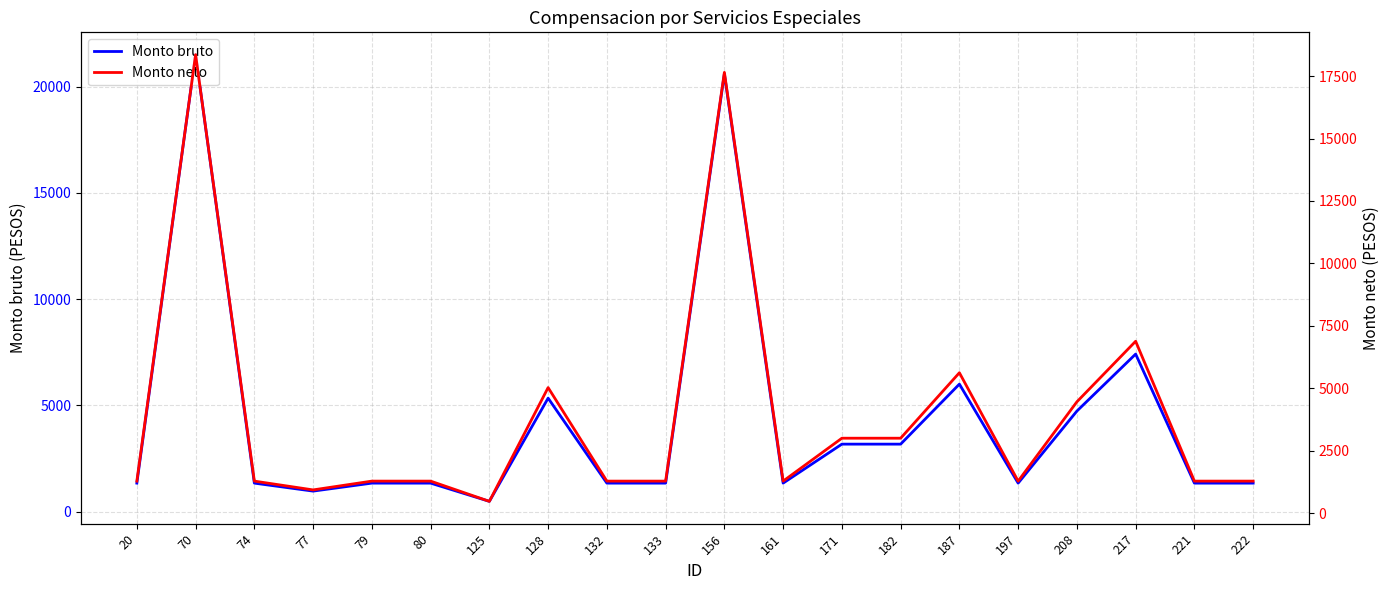

What is the difference between the maximum and second lowest values in the Monto bruto series?

20546.7